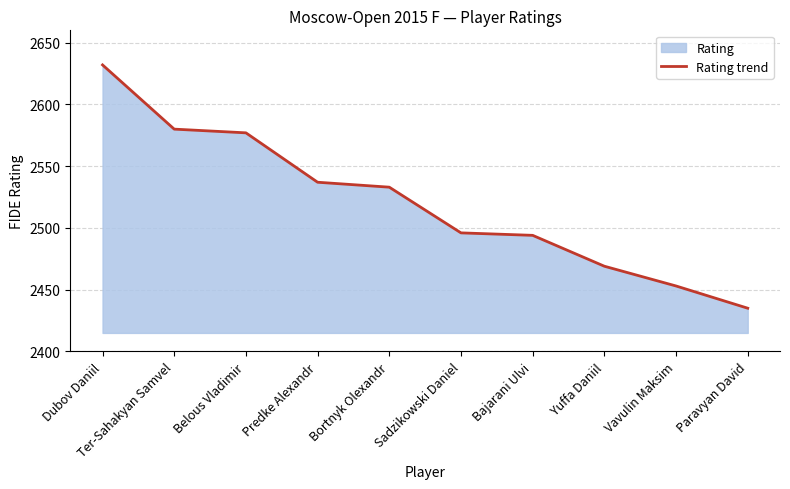

List the labels in order of value, largest first.

Dubov Daniil, Ter-Sahakyan Samvel, Belous Vladimir, Predke Alexandr, Bortnyk Olexandr, Sadzikowski Daniel, Bajarani Ulvi, Yuffa Daniil, Vavulin Maksim, Paravyan David